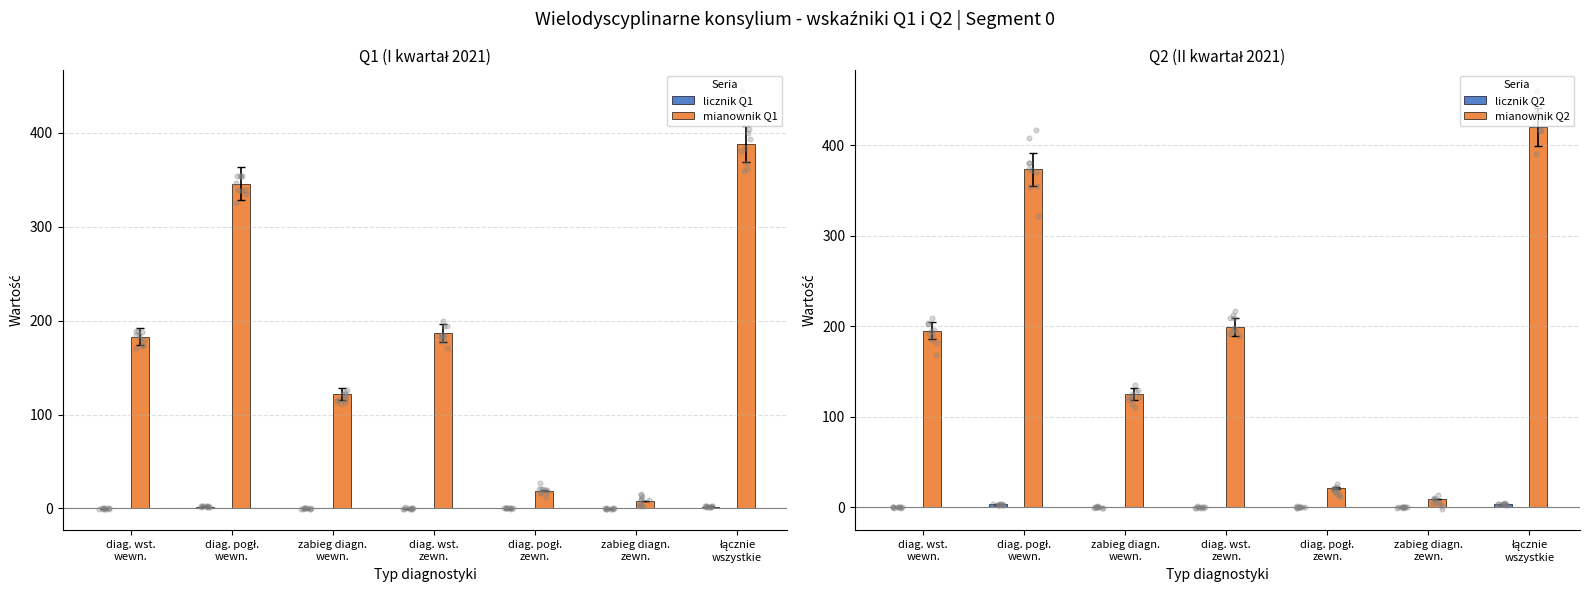

Which series has the widest spread of Y values?

mianownik Q2